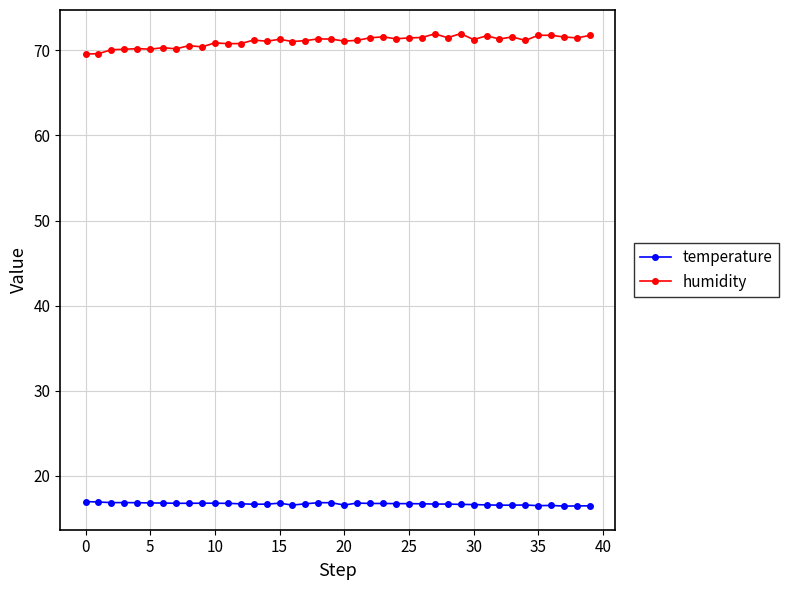

At how many categories does at least one series exceed 33?

40